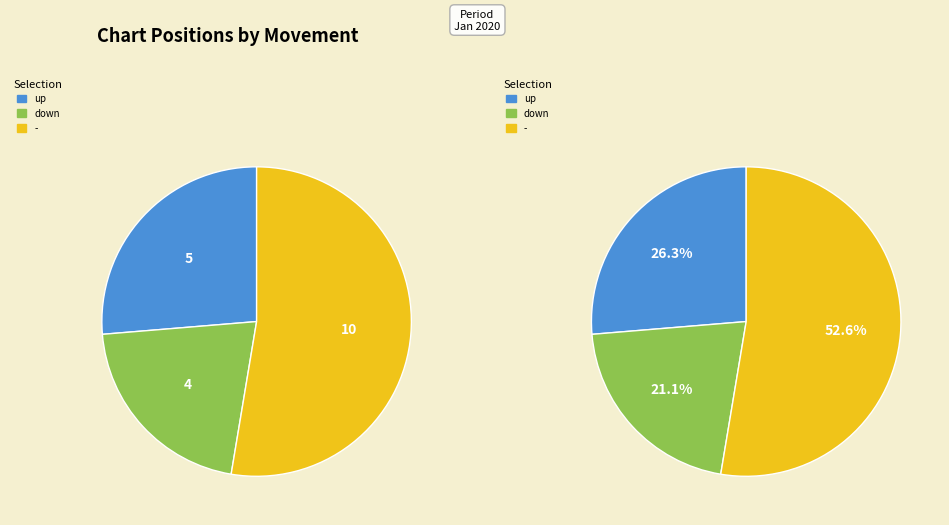

Does - account for over 50% of the chart?

Yes